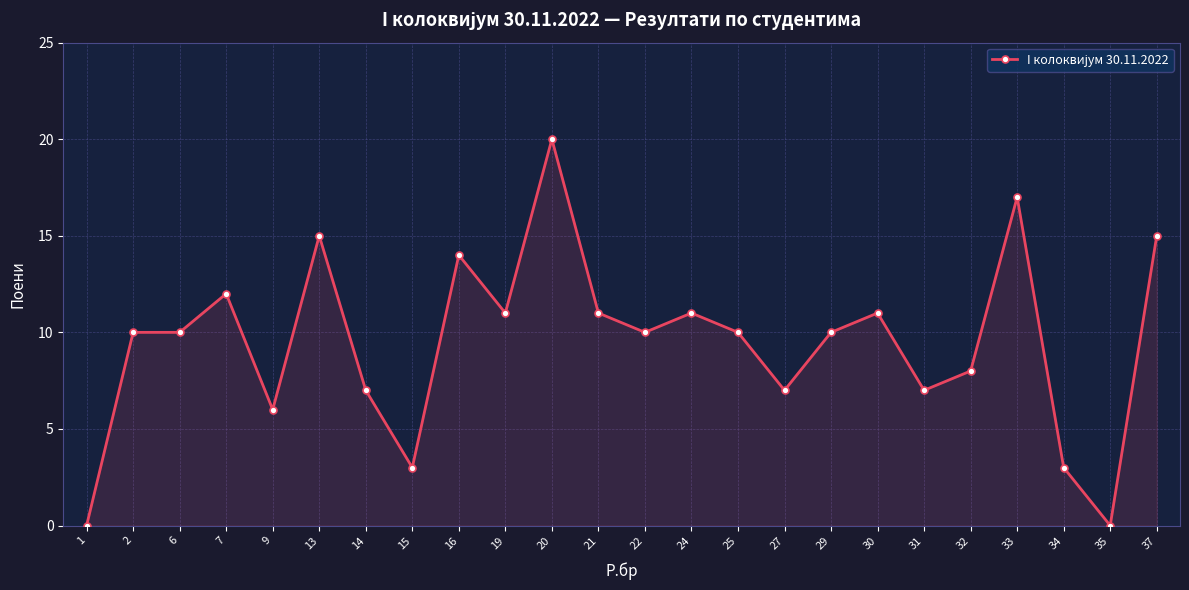

What is the ratio of the value at 37 to the value at 14?

2.1